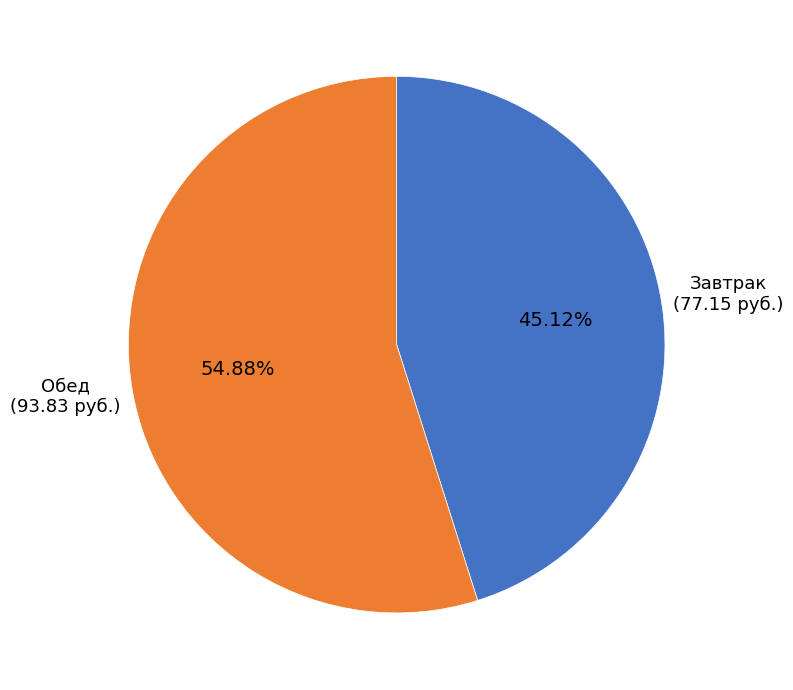

What percentage is the Обед slice, to the nearest percent?

55%